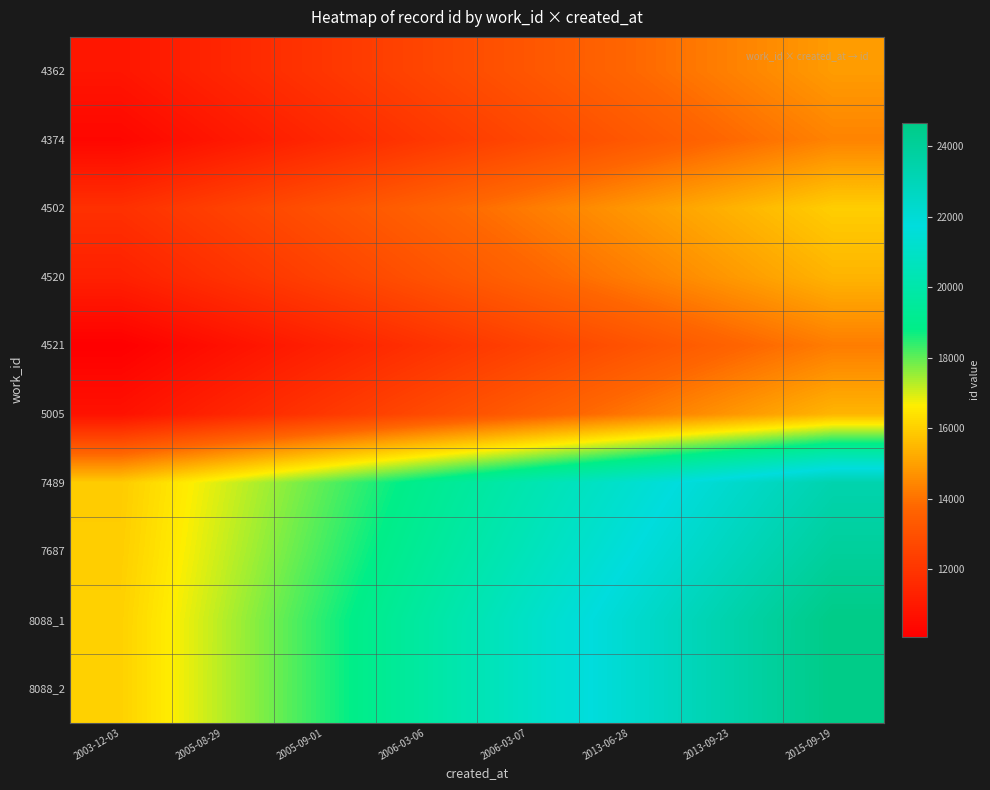

Which series changed the most between 2006-03-07 and 2013-06-28?

8088_2